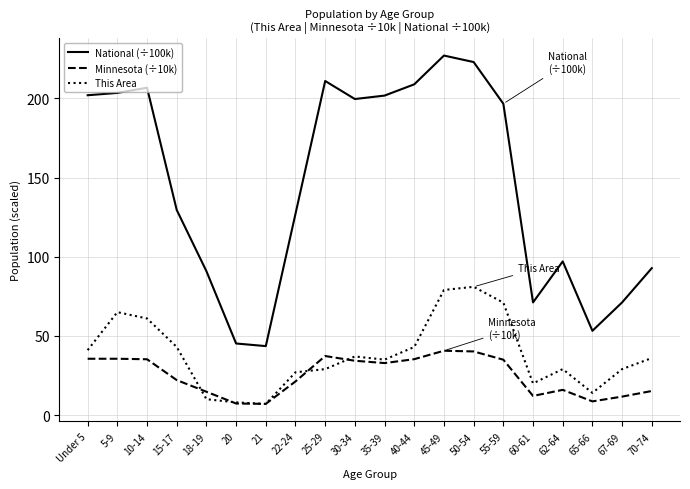

Which series has the widest spread of values?

National (÷100k)